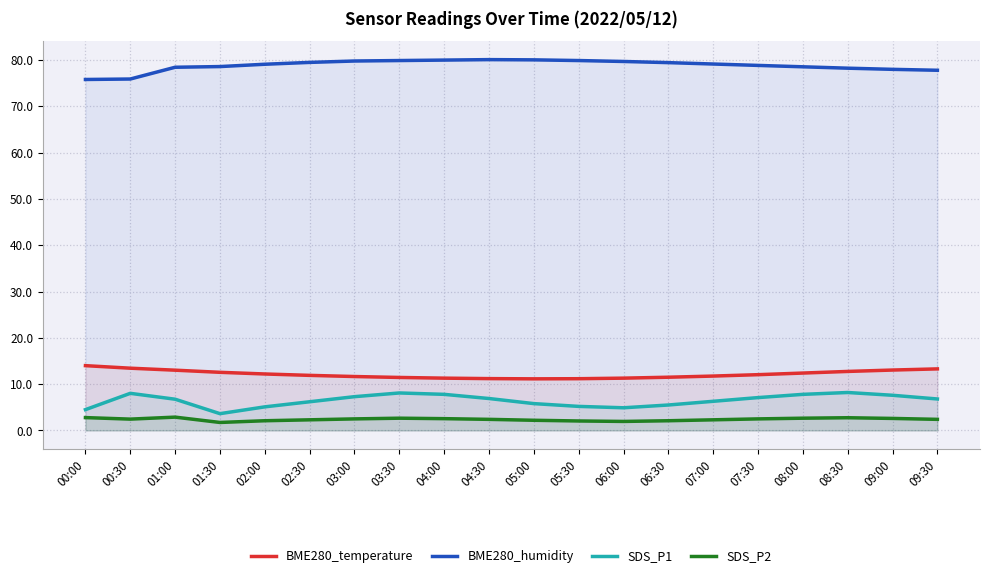

True or false: SDS_P2 has more than 2 interior local peaks.

True